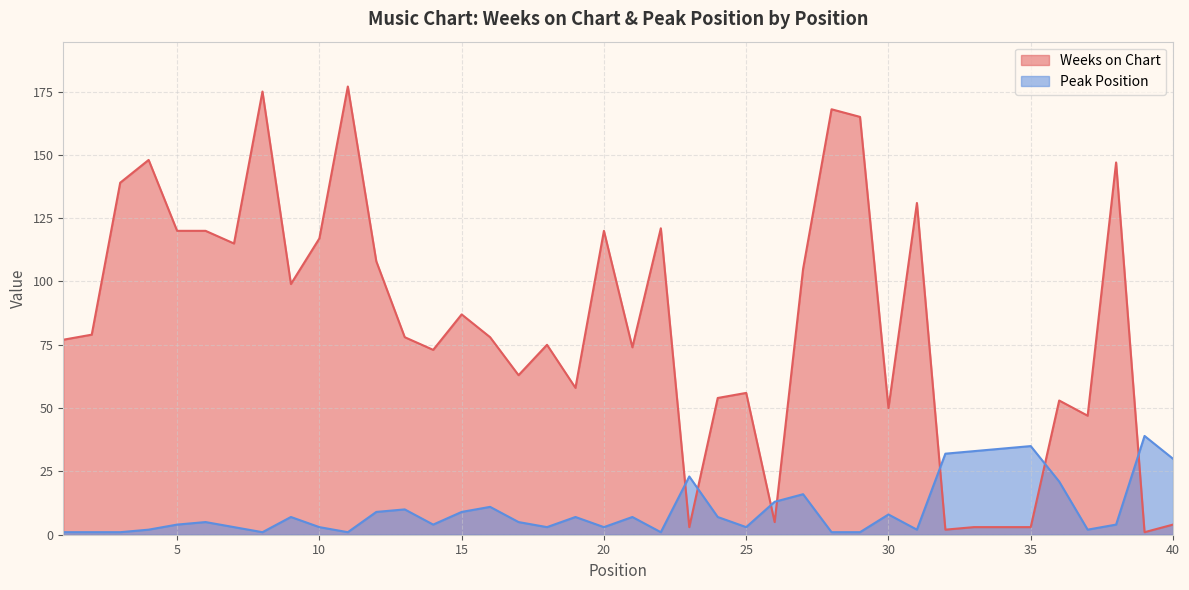

What are all the series names shown in the legend?

Weeks on Chart, Peak Position